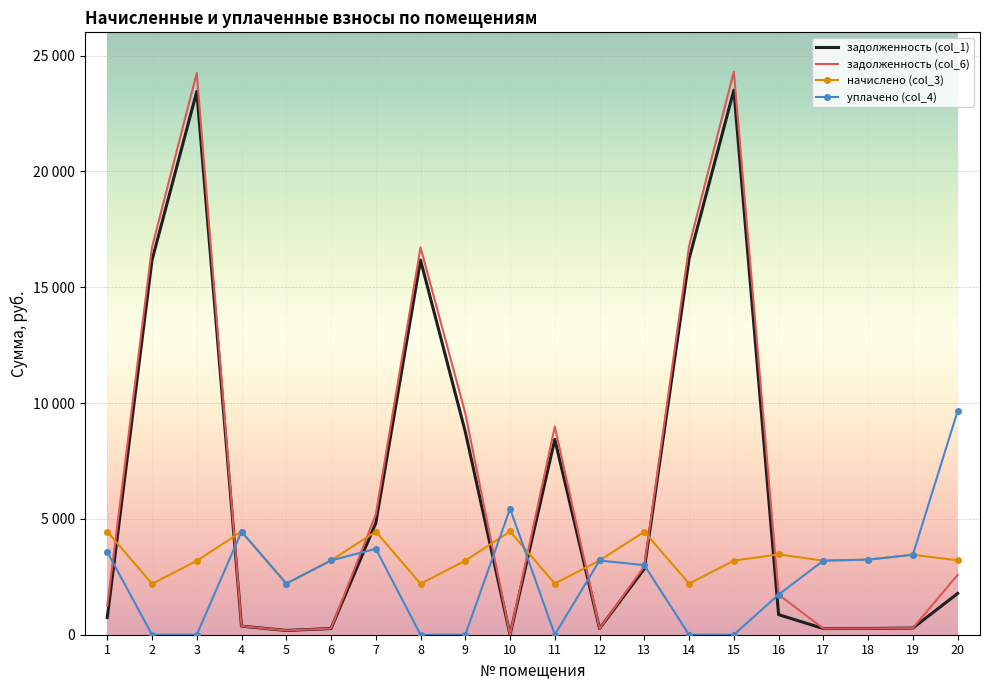

List the series in order of their peak value, lowest first.

начислено (col_3), уплачено (col_4), задолженность (col_1), задолженность (col_6)